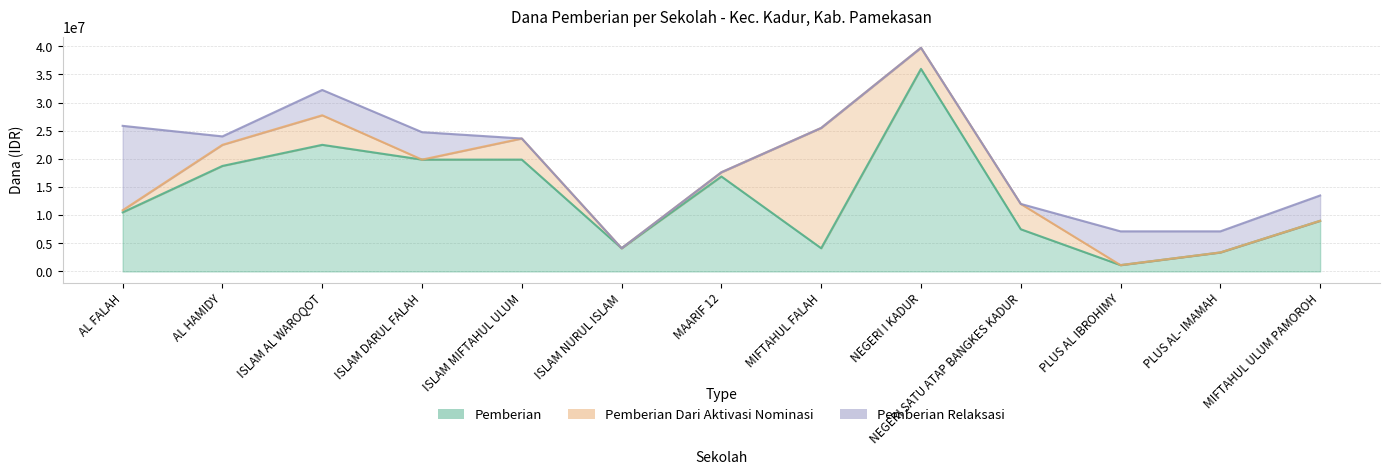

Reading left to right, extract all data points from this chart.

Pemberian: SMP AL FALAH=10500000	SMP AL HAMIDY=18750000	SMP ISLAM AL WAROQOT=22500000	SMP ISLAM DARUL FALAH=19875000	SMP ISLAM MIFTAHUL ULUM=19875000	SMP ISLAM NURUL ISLAM=4125000	SMP MAARIF 12=16875000	SMP MIFTAHUL FALAH=4125000	SMP NEGERI I KADUR=36000000	SMP NEGERI SATU ATAP BANGKES KADUR=7500000	SMP PLUS AL IBROHIMY=1125000	SMP PLUS AL- IMAMAH=3375000	SMPS MIFTAHUL ULUM PAMOROH=9000000
Pemberian Dari Aktivasi Nominasi: SMP AL FALAH=375000	SMP AL HAMIDY=3750000	SMP ISLAM AL WAROQOT=5250000	SMP ISLAM DARUL FALAH=0	SMP ISLAM MIFTAHUL ULUM=3750000	SMP ISLAM NURUL ISLAM=0	SMP MAARIF 12=750000	SMP MIFTAHUL FALAH=21375000	SMP NEGERI I KADUR=3750000	SMP NEGERI SATU ATAP BANGKES KADUR=4500000	SMP PLUS AL IBROHIMY=0	SMP PLUS AL- IMAMAH=0	SMPS MIFTAHUL ULUM PAMOROH=0
Pemberian Relaksasi: SMP AL FALAH=15000000	SMP AL HAMIDY=1500000	SMP ISLAM AL WAROQOT=4500000	SMP ISLAM DARUL FALAH=4875000	SMP ISLAM MIFTAHUL ULUM=0	SMP ISLAM NURUL ISLAM=0	SMP MAARIF 12=0	SMP MIFTAHUL FALAH=0	SMP NEGERI I KADUR=0	SMP NEGERI SATU ATAP BANGKES KADUR=0	SMP PLUS AL IBROHIMY=6000000	SMP PLUS AL- IMAMAH=3750000	SMPS MIFTAHUL ULUM PAMOROH=4500000